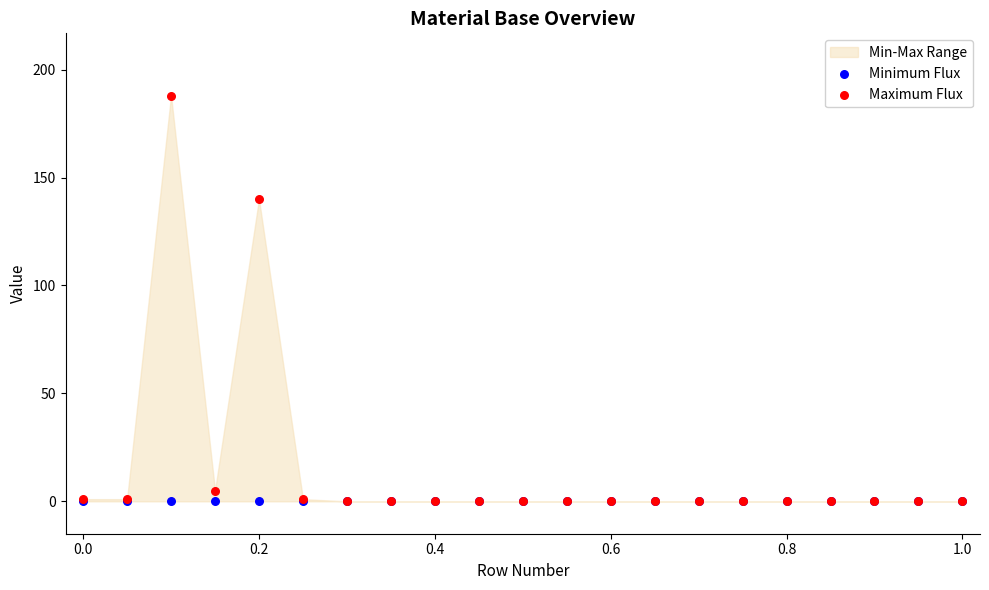

Across all series, what Y value is closest to 94?

140